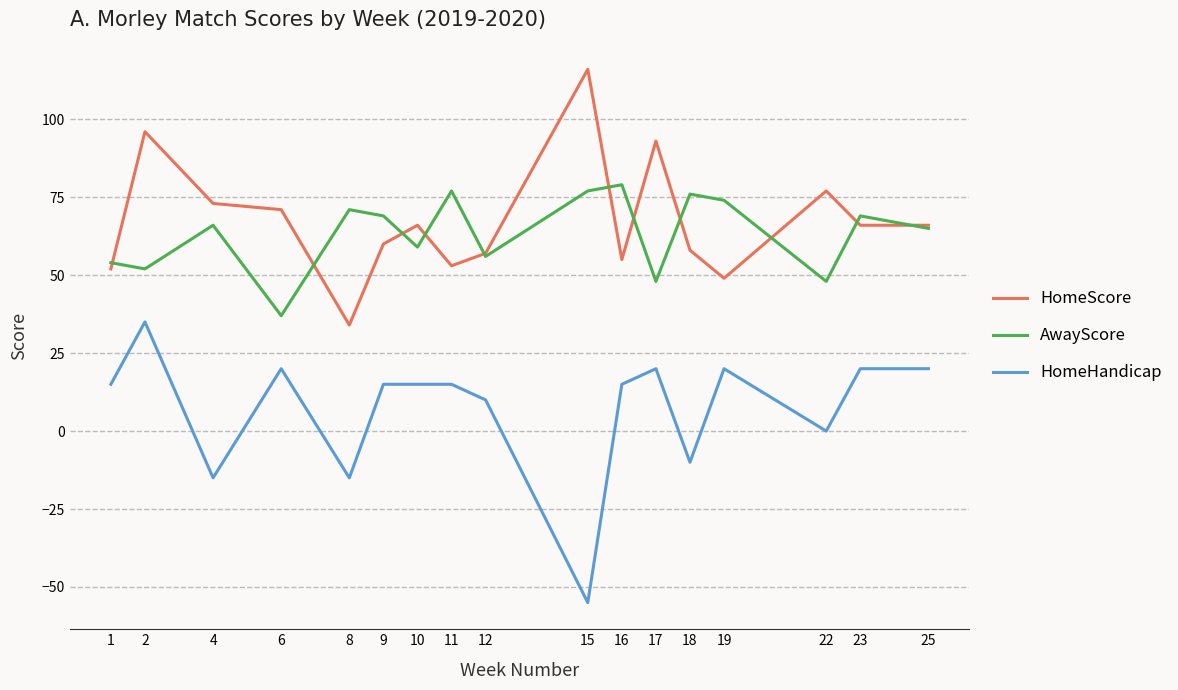

True or false: AwayScore and HomeHandicap cross at least once.

False